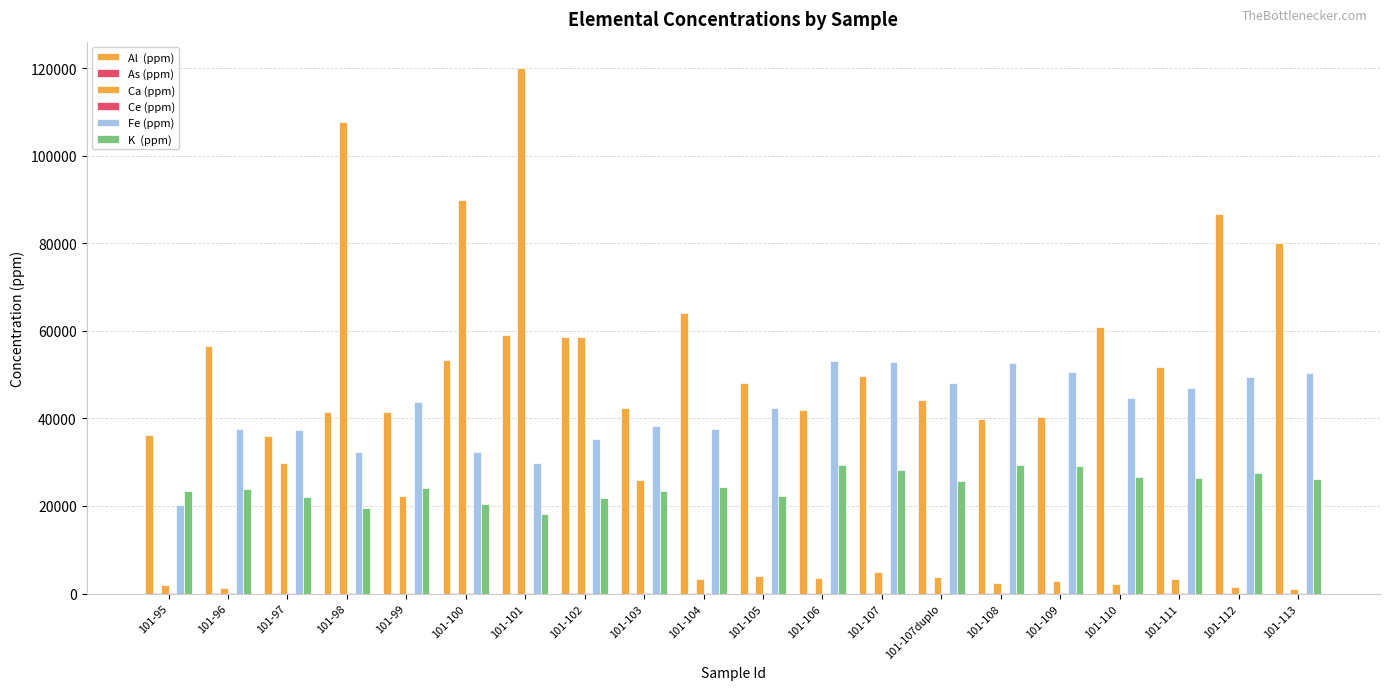

What is the difference between the highest and lowest values at 101-106?

53011.3